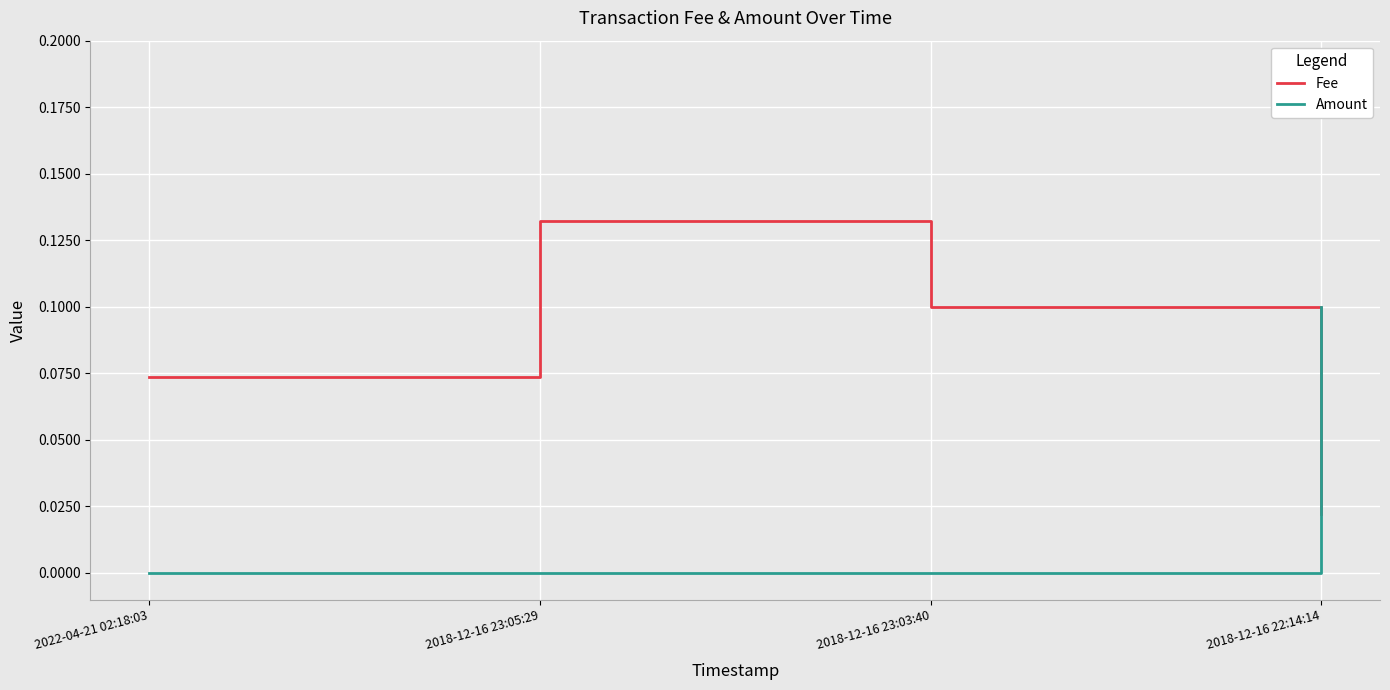

Which category has the highest value across all series?

2018-12-16 23:05:29